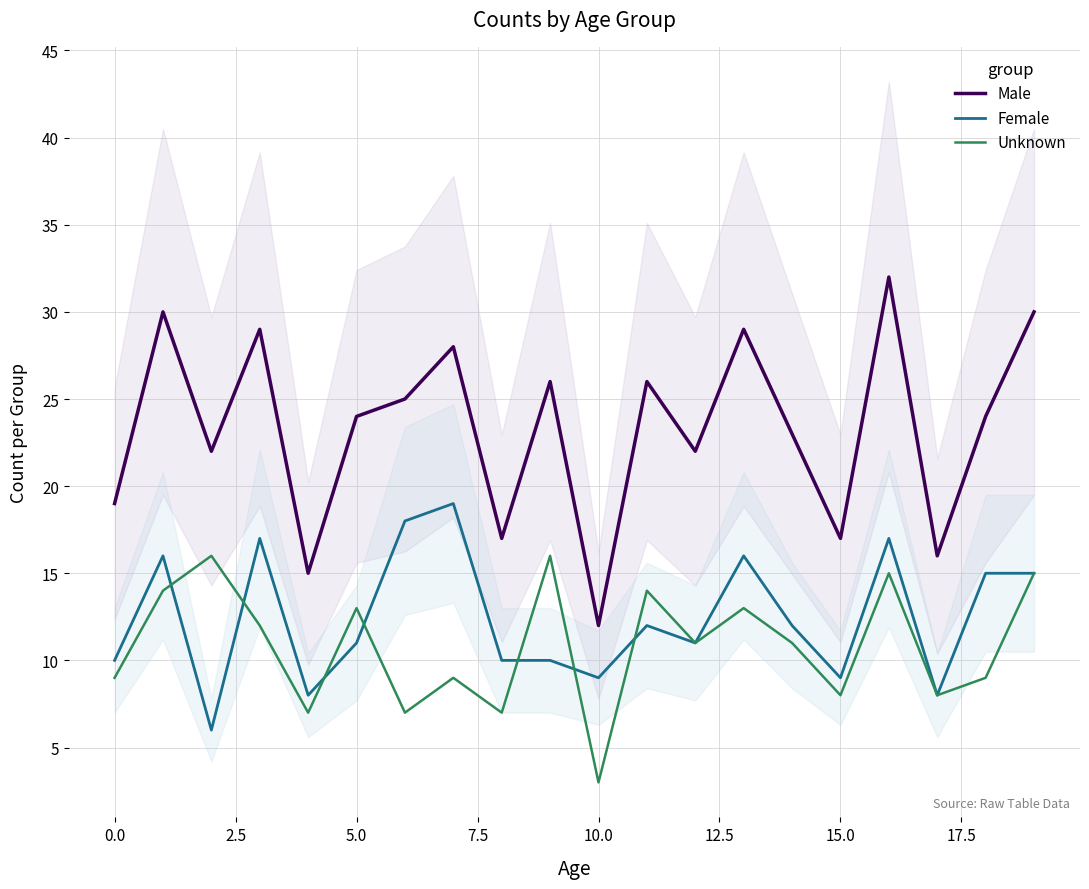

Does the chart have visible grid lines?

Yes